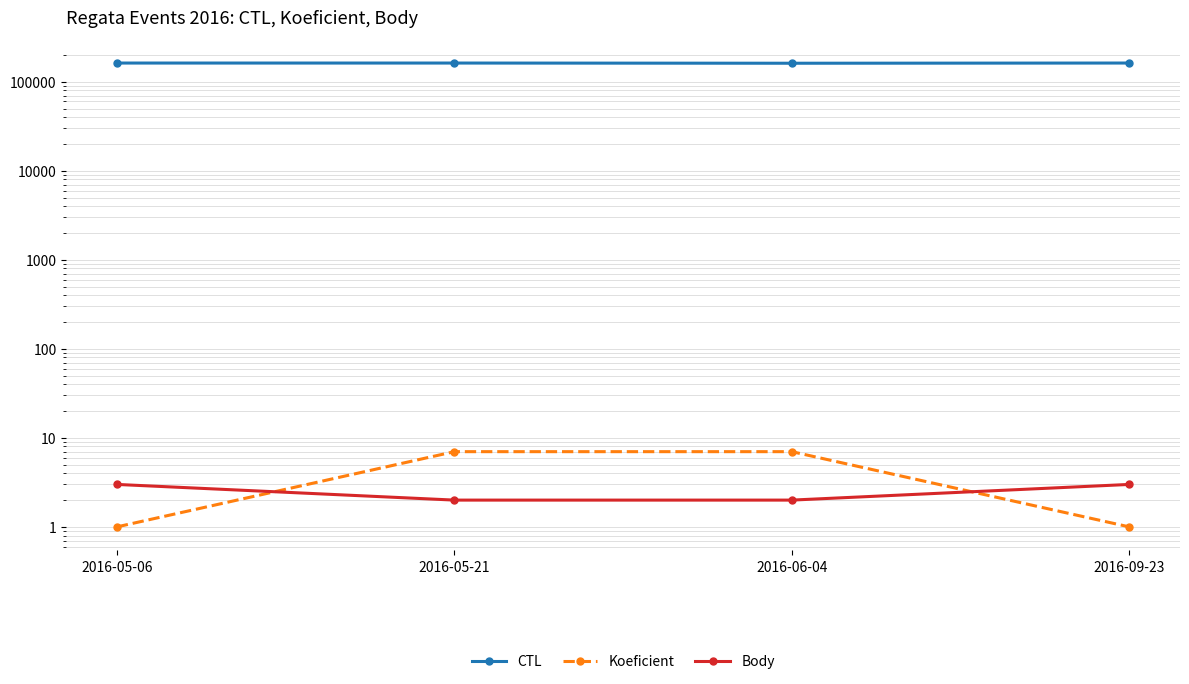

True or false: Koeficient and Body intersect in this chart.

True